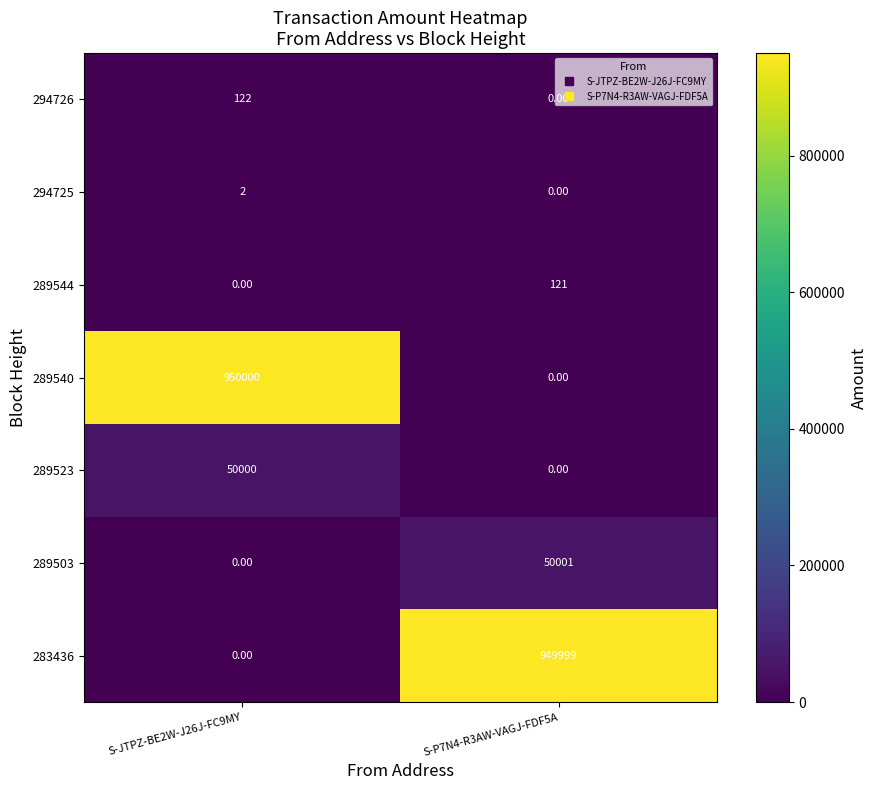

List the series in order of their peak value, lowest first.

294725, 289544, 294726, 289523, 289503, 283436, 289540